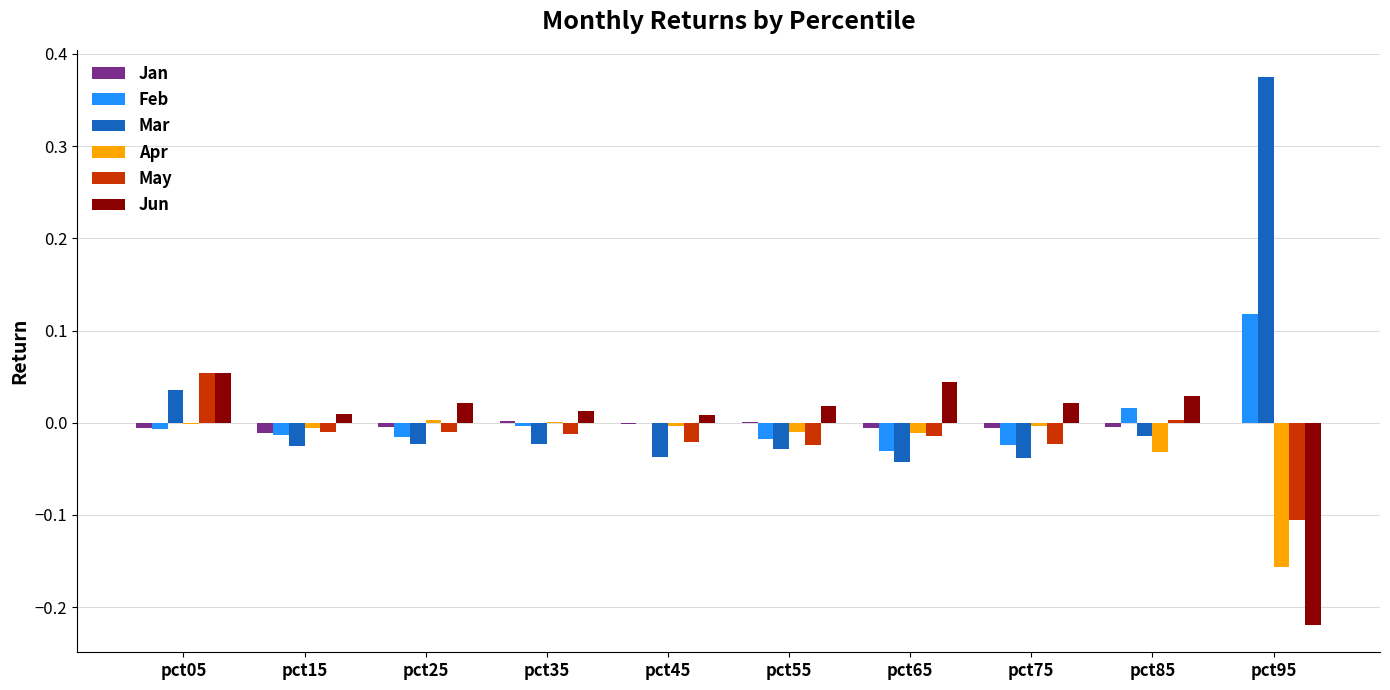

At which label does Mar reach its peak?

pct95